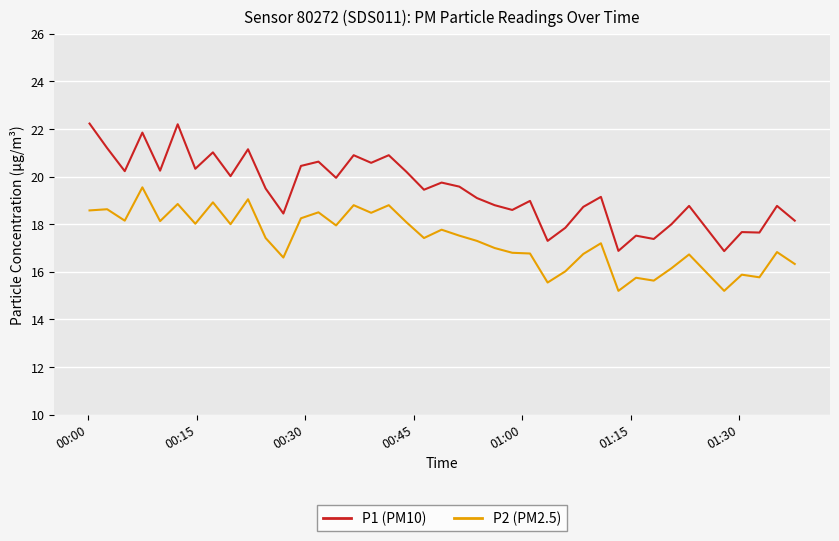

How many lines are shown in the chart?

2